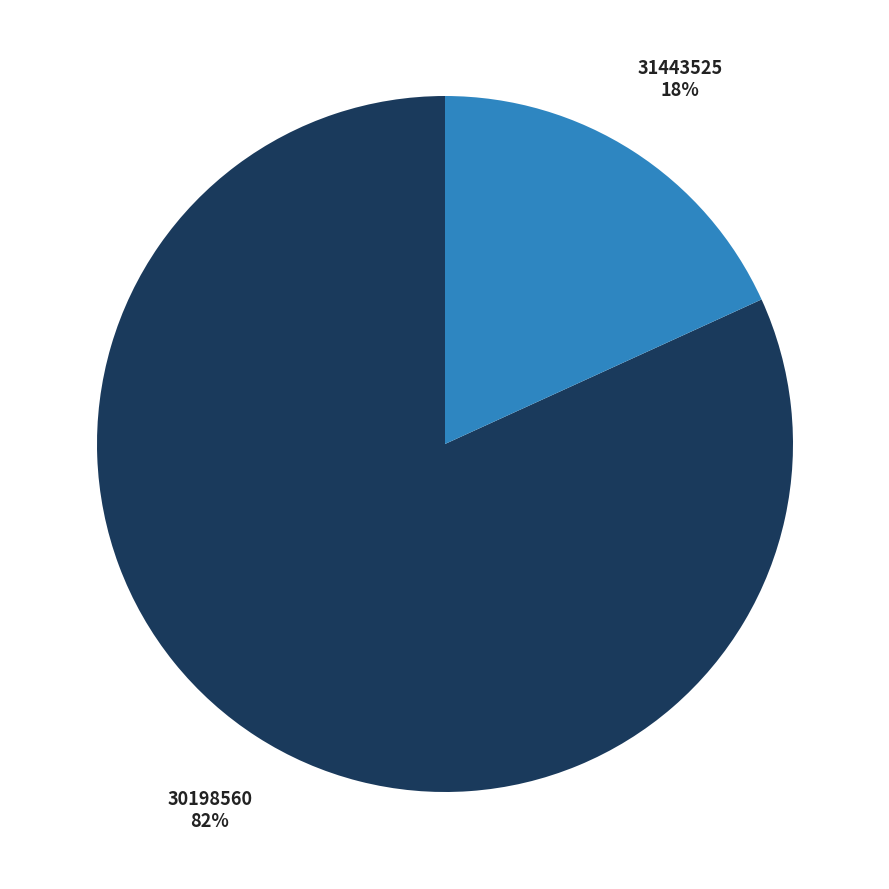

To the nearest percent, what is the combined percentage of 31443525 and 30198560?

100%